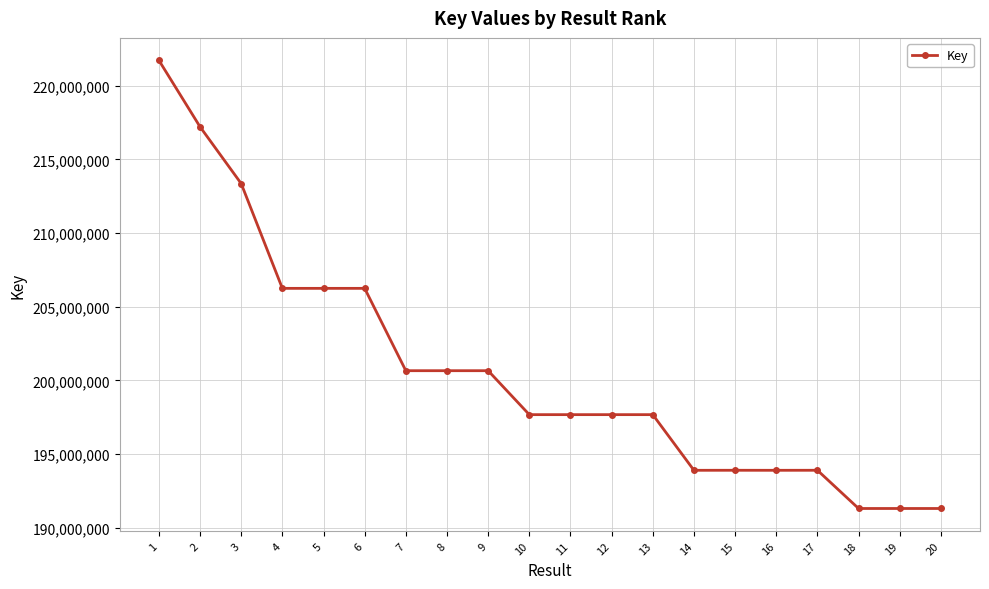

True or false: the data has more than 0 interior local peaks.

True